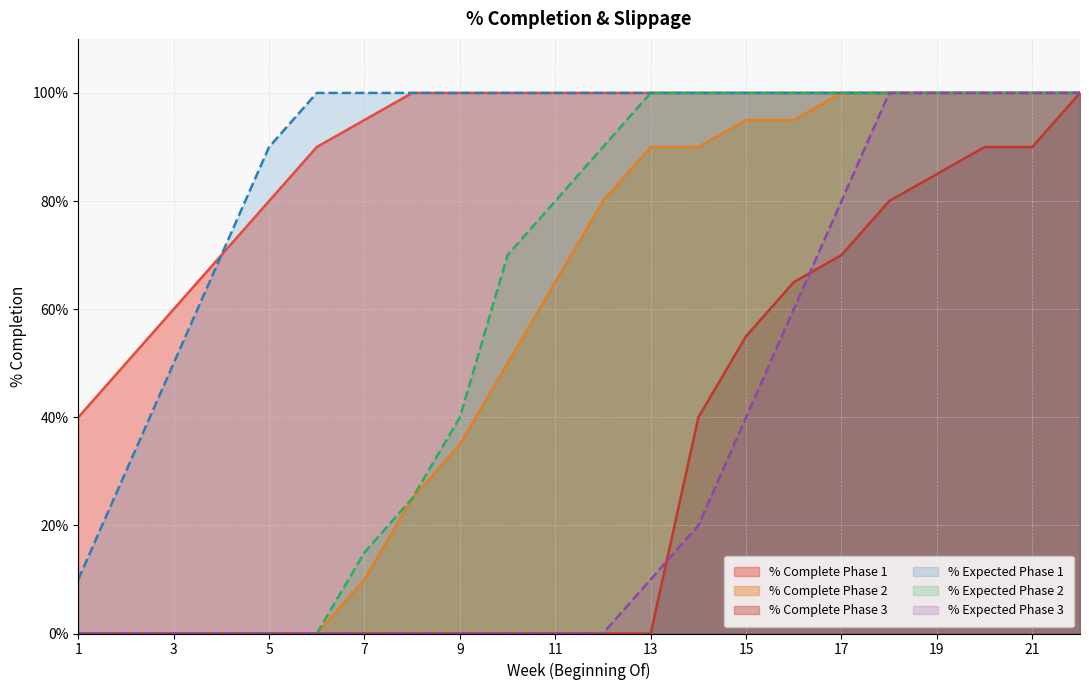

Which series has the largest range (max minus min)?

% Complete Phase 2